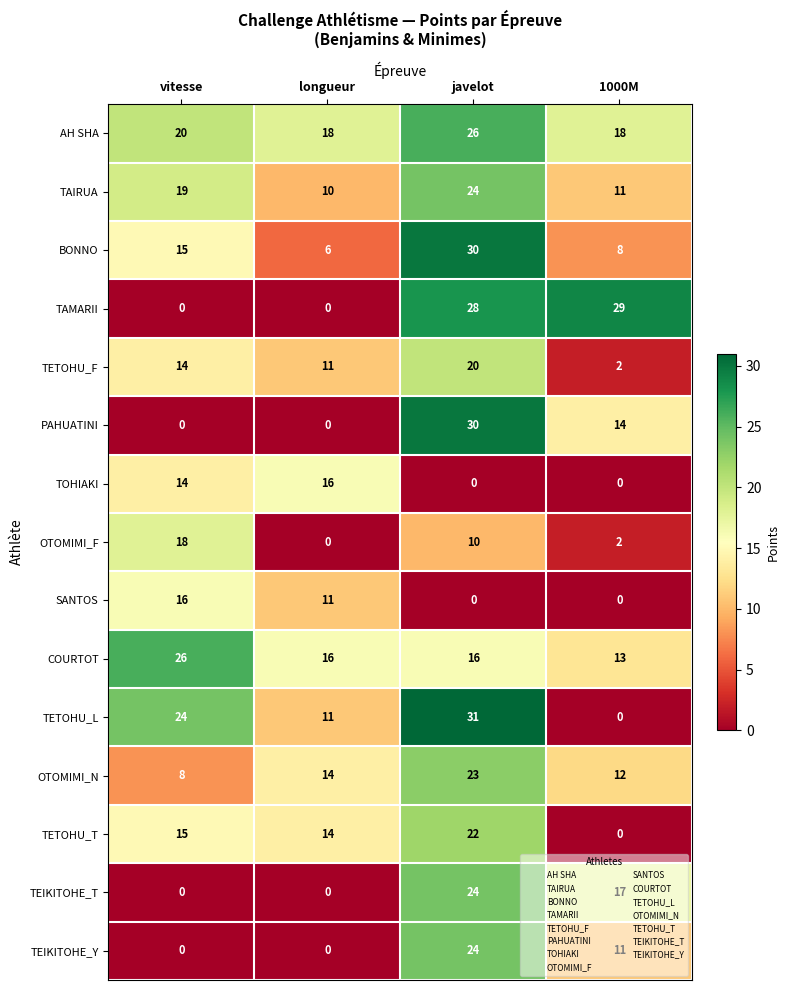

What is the sum of all BONNO values?

59